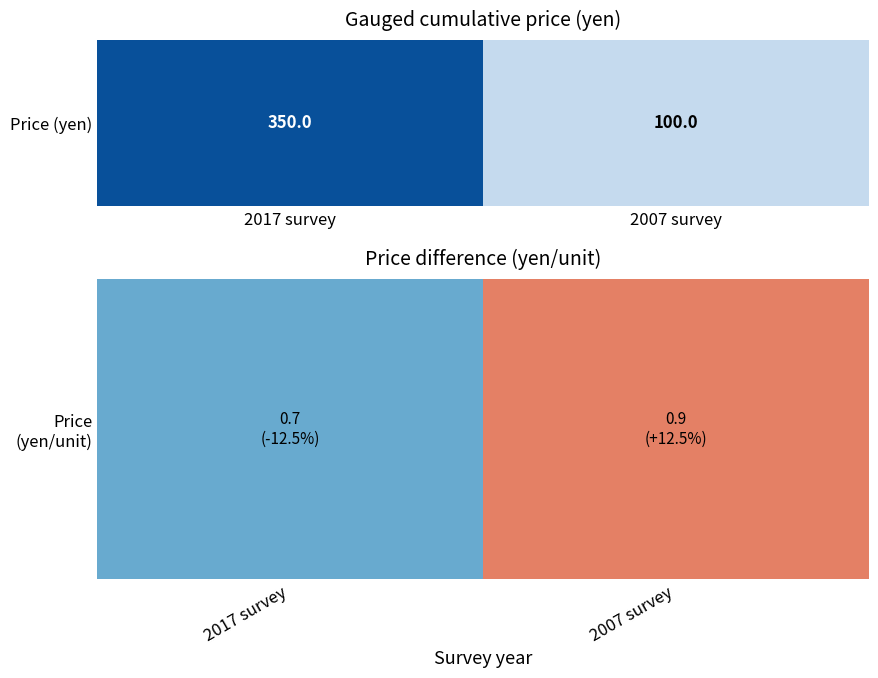

What is the average value?

0.8